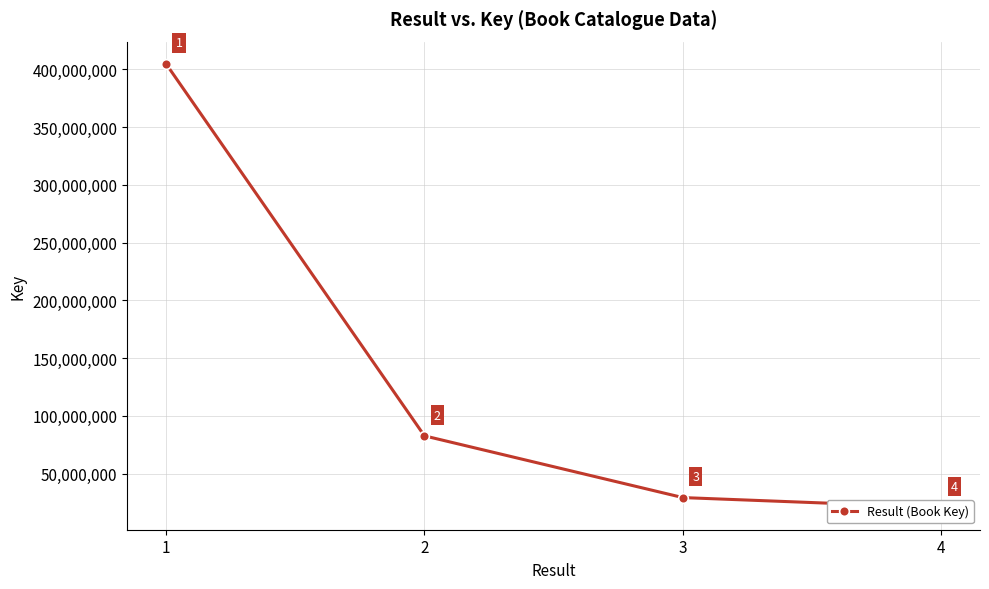

What is the average value?

134266678